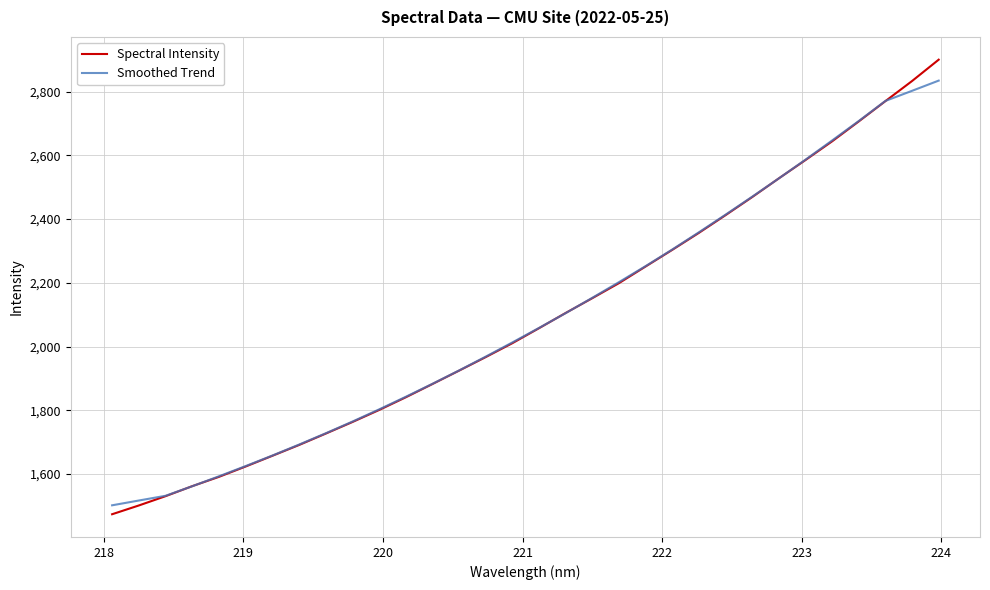

Rank the series by their maximum value, from lowest to highest.

Smoothed Trend, Spectral Intensity